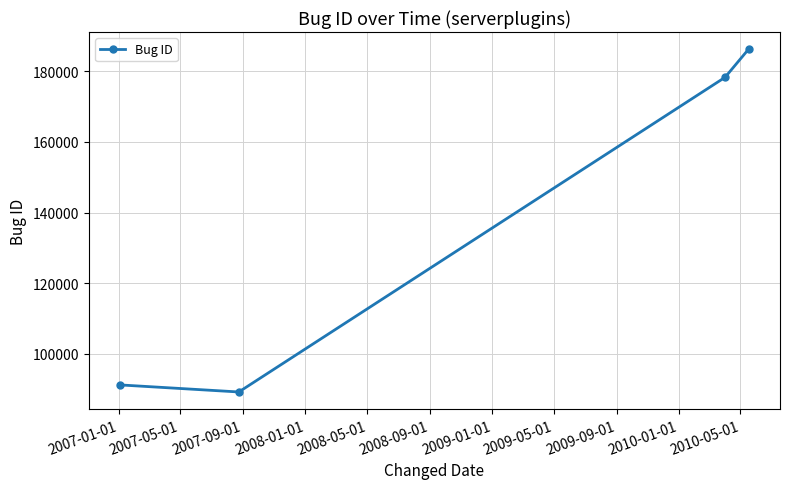

Reading left to right, extract all data points from this chart.

91214	89220	178272	186241